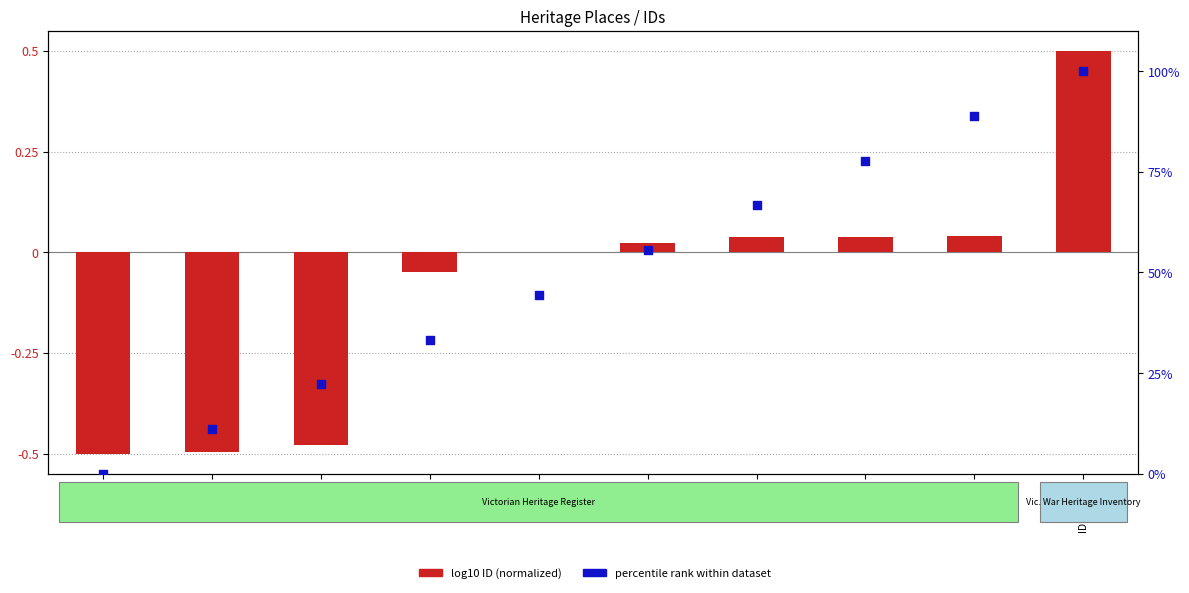

Is the value of log10 ID (normalized) at ID:4612 greater than the value of percentile rank within dataset at ID:5150?

No